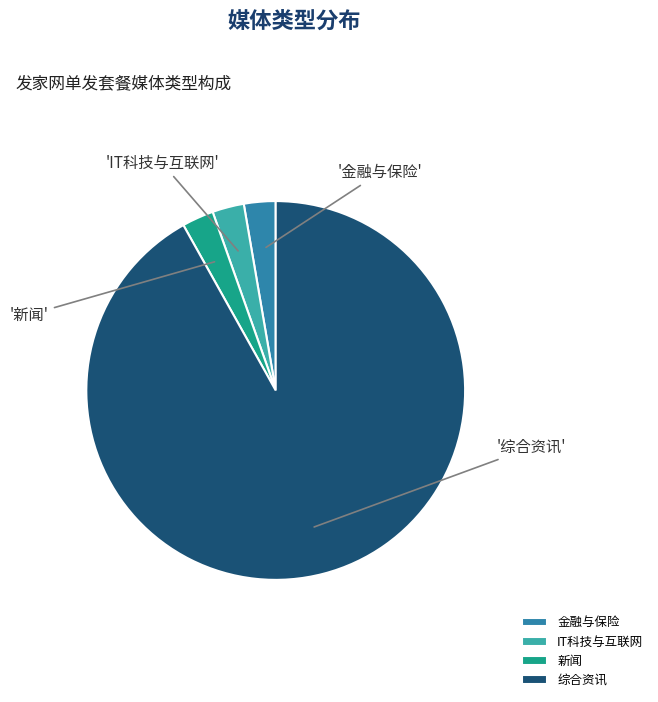

To the nearest percent, what percentage of the pie is IT科技与互联网?

3%